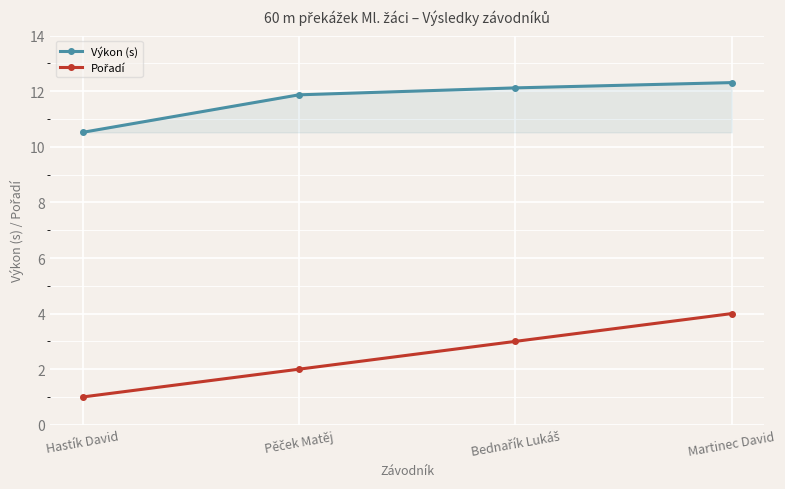

What is the total value across all series at Martinec David?

16.3